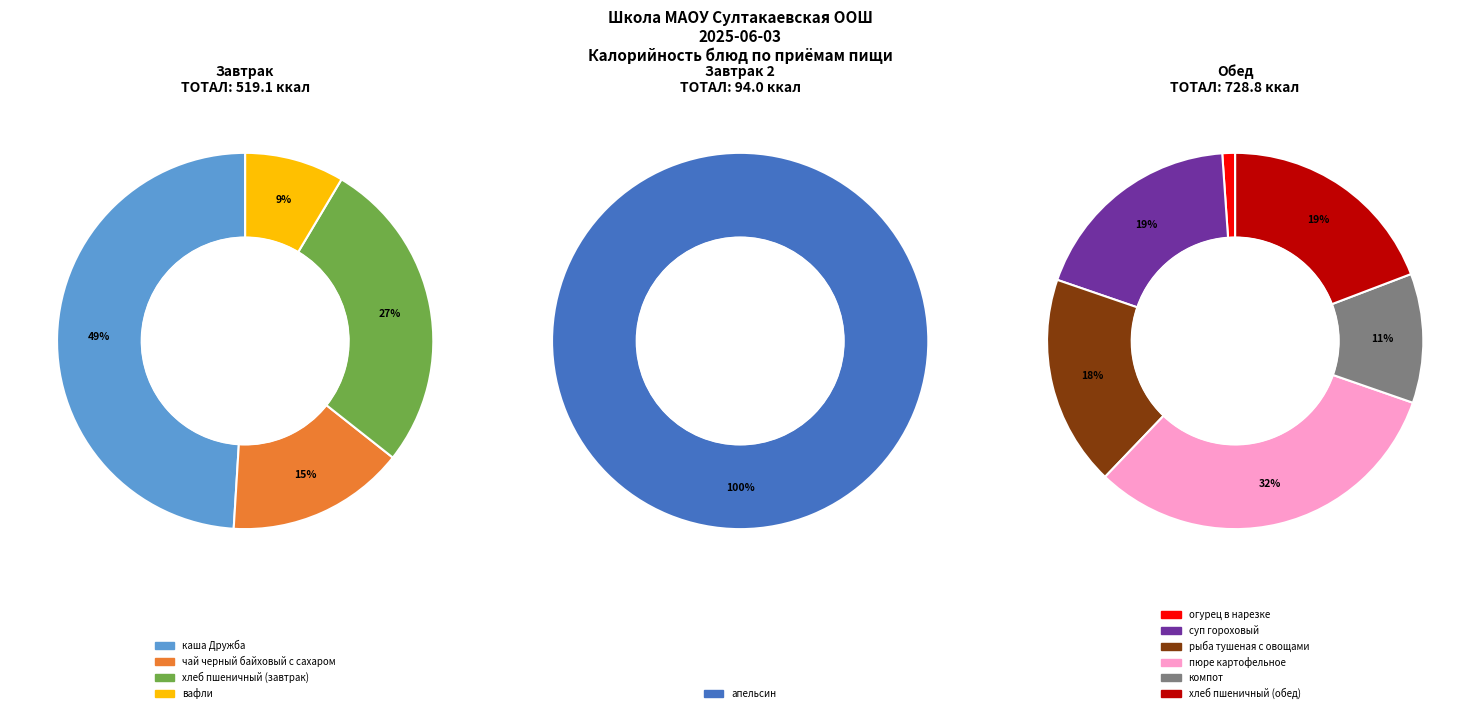

True or false: рыба тушеная с овощами accounts for 23% of the total.

False